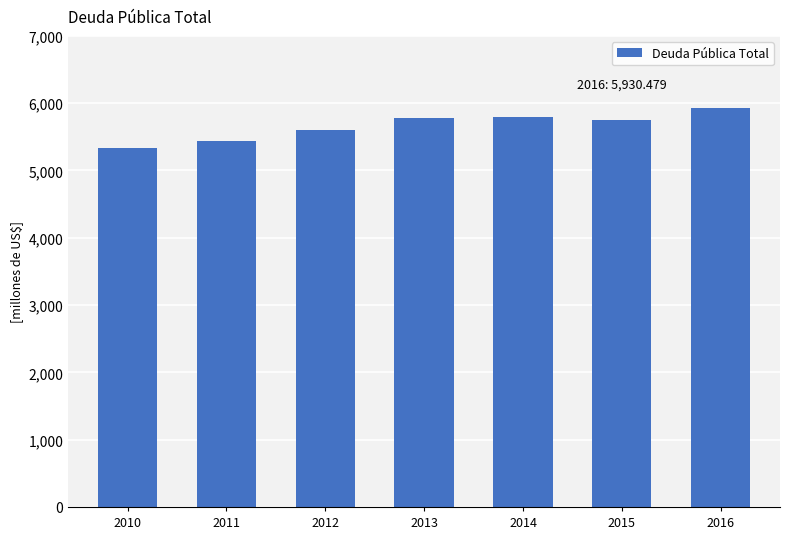

Which category has the highest value across all series?

2016